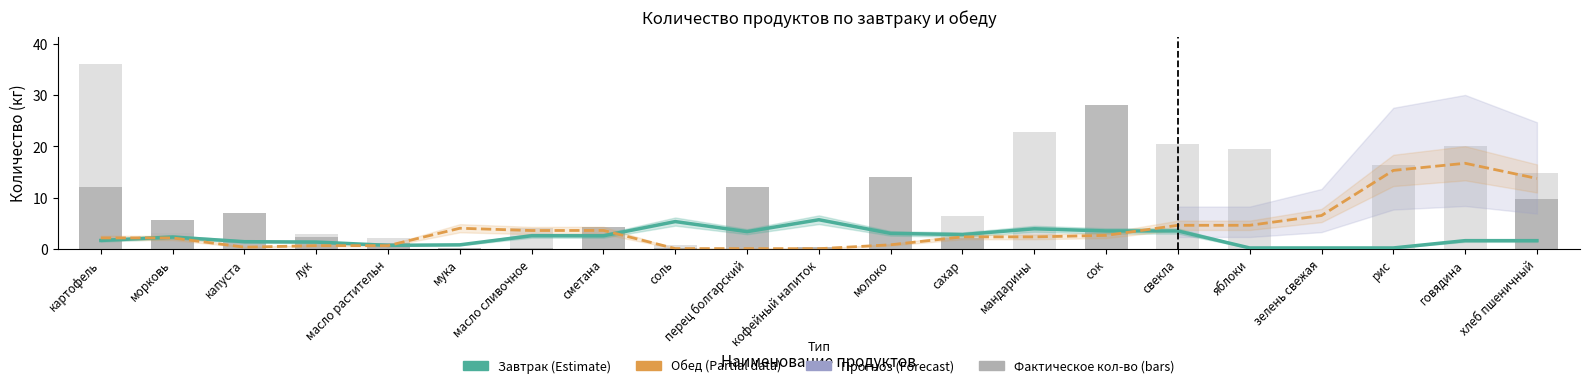

What is the label of the 16th bar from the right?

мука